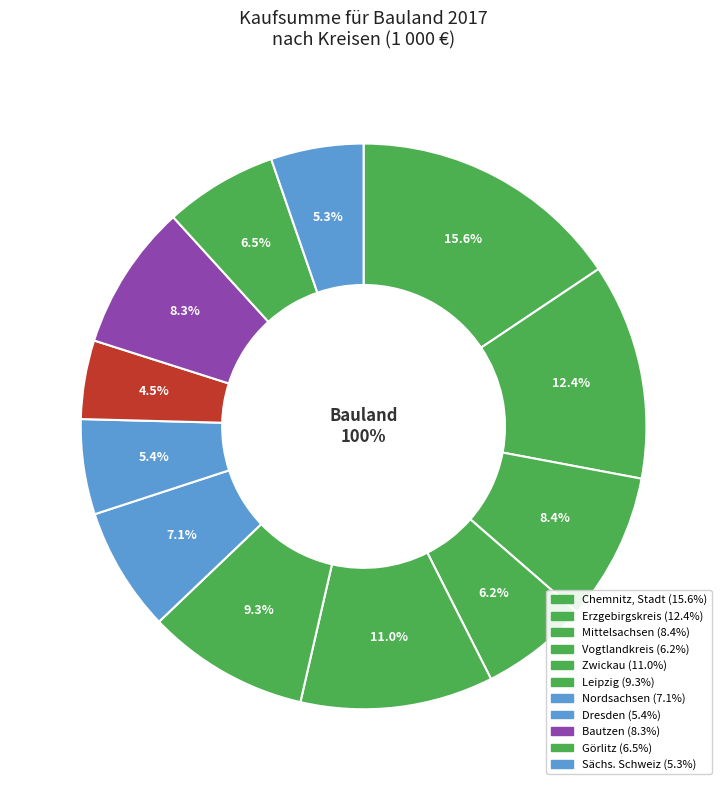

To the nearest percent, what is the average slice percentage?

8%